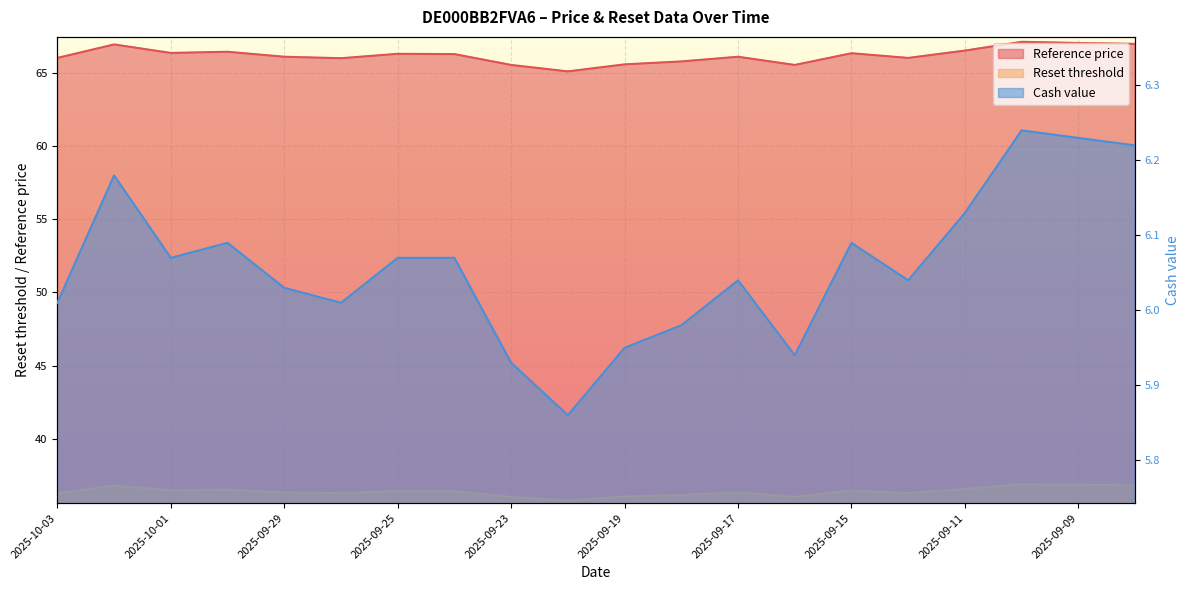

Is the value of Cash value at 2025-09-12 greater than the value of Reset threshold at 2025-09-16?

No